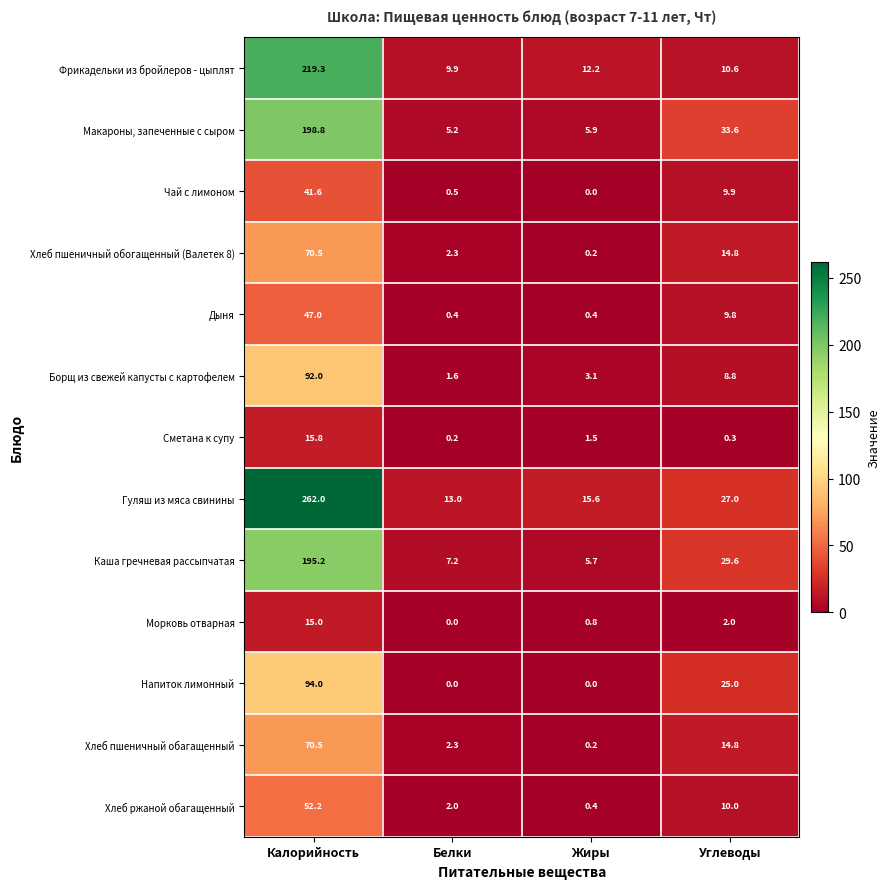

At which category is the sum across all series the highest?

Калорийность